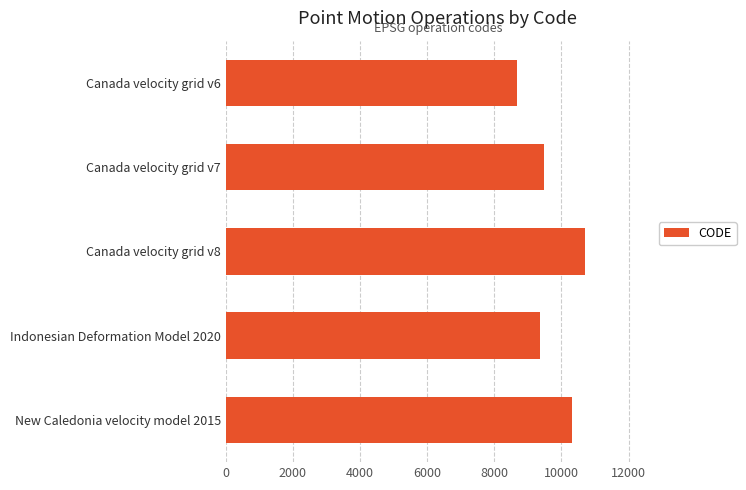

Rank the categories by value from highest to lowest.

Canada velocity grid v8, New Caledonia velocity model 2015, Canada velocity grid v7, Indonesian Deformation Model 2020, Canada velocity grid v6